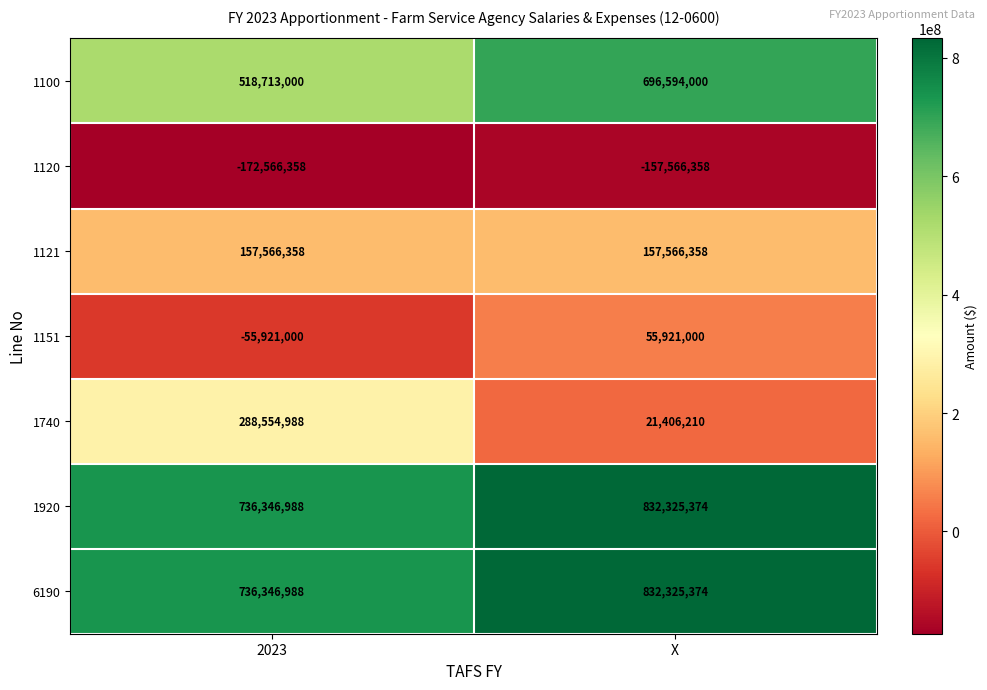

Reading left to right, extract all data points from this chart.

1100: 2023=518713000	X=696594000
1120: 2023=-172566358	X=-157566358
1121: 2023=157566358	X=157566358
1151: 2023=-55921000	X=55921000
1740: 2023=288554988	X=21406210
1920: 2023=736346988	X=832325374
6190: 2023=736346988	X=832325374